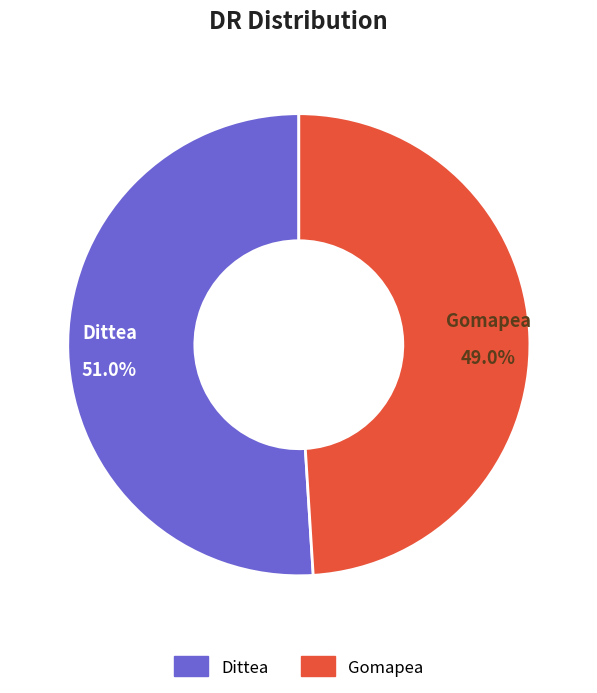

To the nearest percent, what is the combined percentage of Gomapea and Dittea?

100%